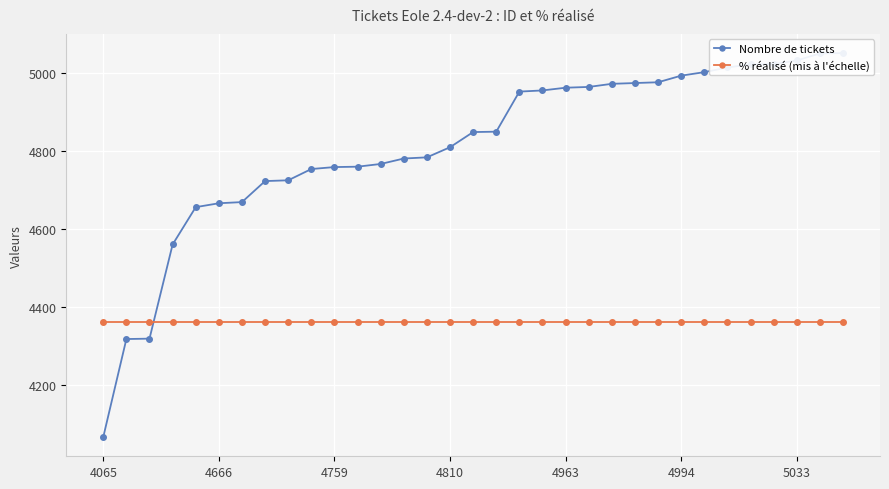

Is it true that % réalisé (mis à l'échelle) equals 4361.1 at 21?

True